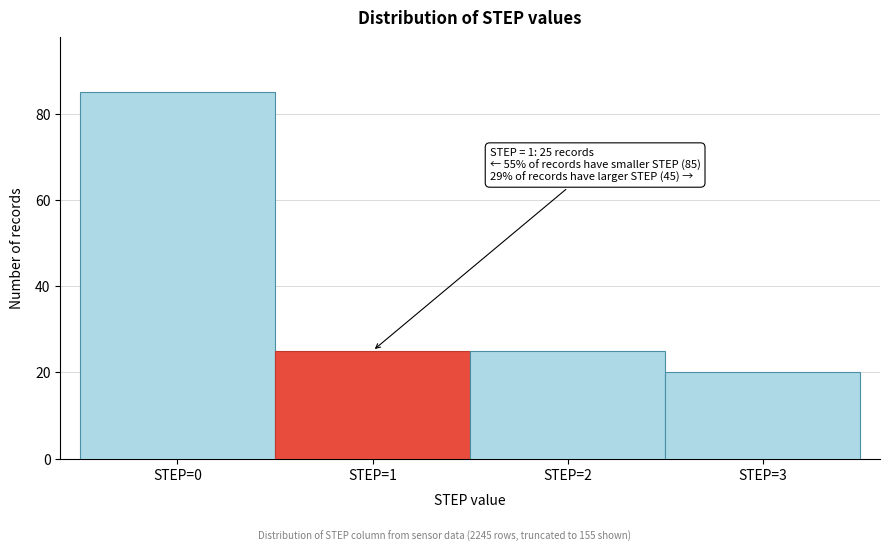

Over which range of the x-axis is the bar tallest?

-0.5 to 0.5